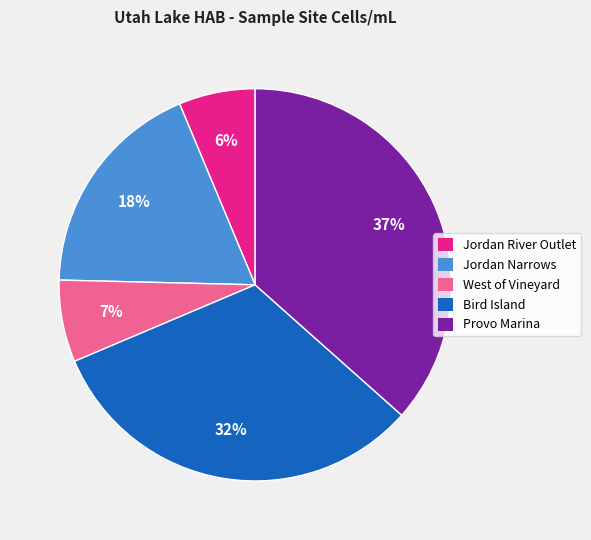

Do West of Vineyard and Jordan River Outlet together represent more than half of the pie?

No